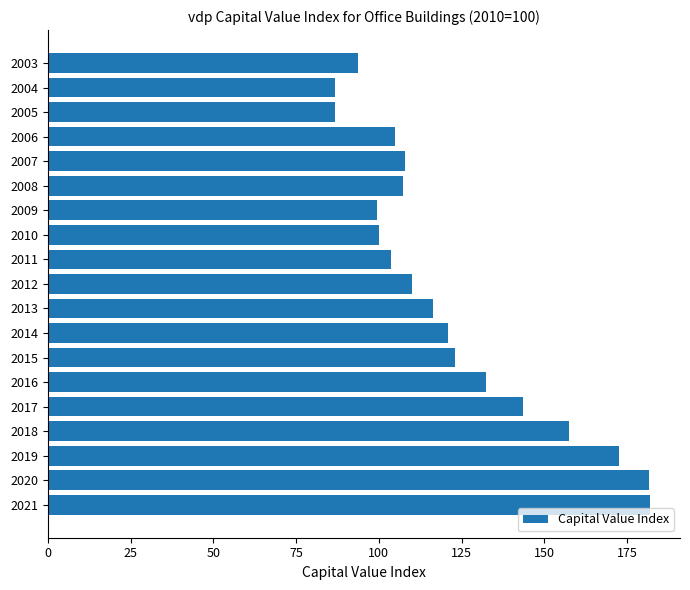

What is the minimum value shown in the chart?

86.7